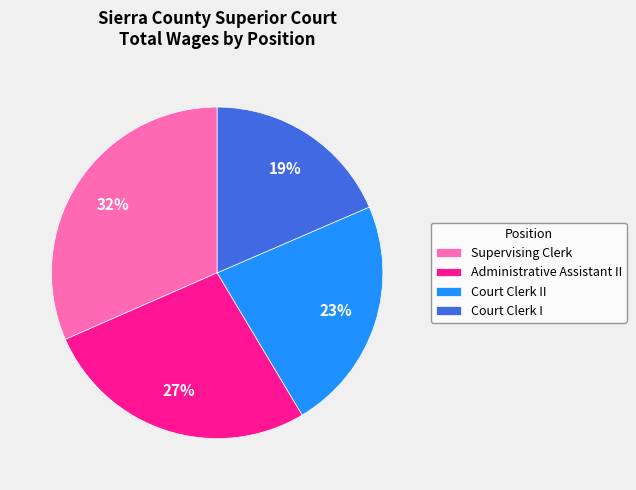

Combined, do Court Clerk I and Administrative Assistant II account for over 50%?

No